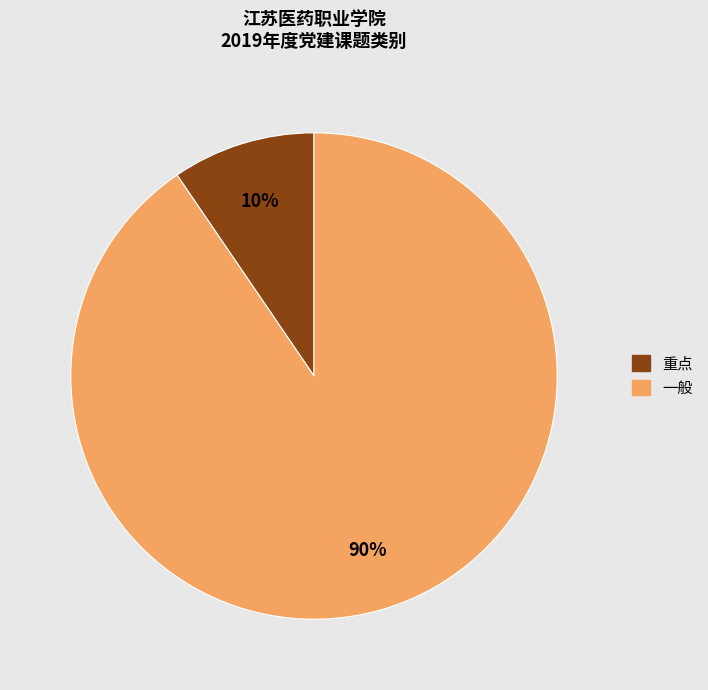

The 重点 slice represents 1% of the pie. True or false?

False